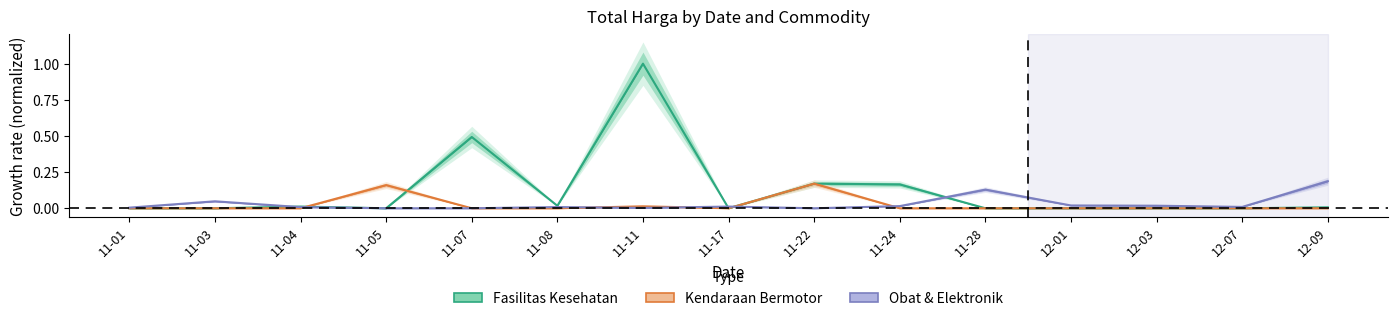

How many interior local peaks does the Obat & Elektronik series have?

4